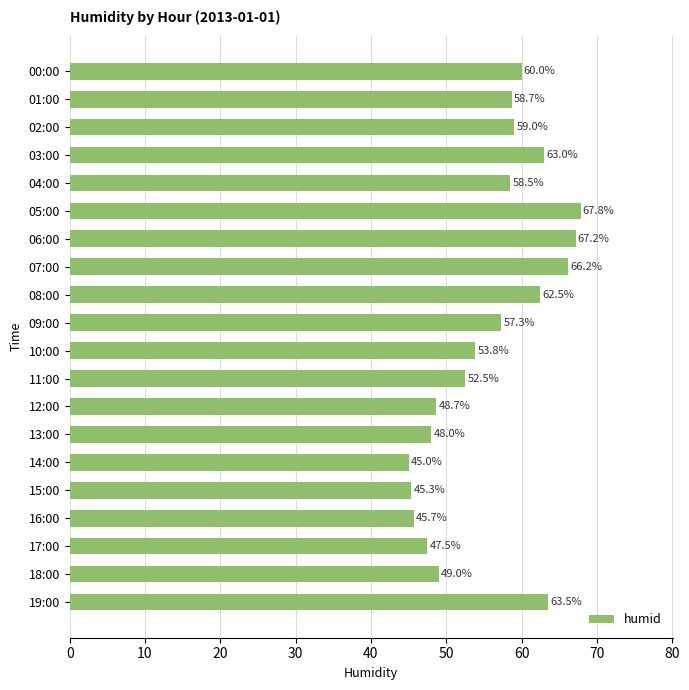

What is the difference between the second highest and second lowest values?

21.8